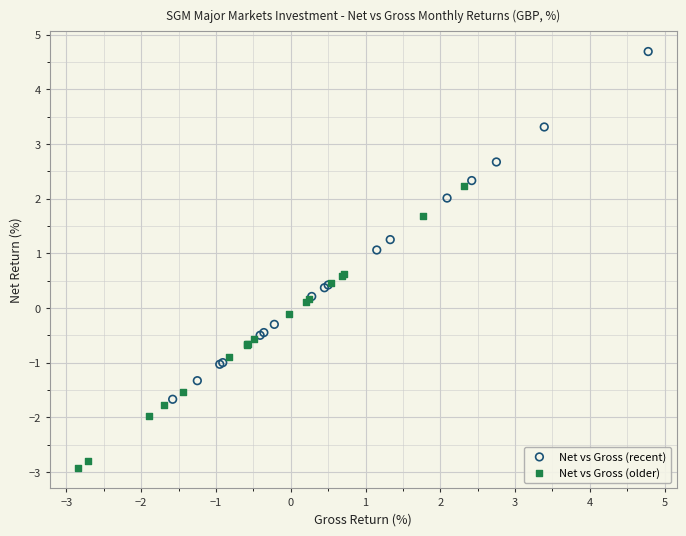

Which series contains the highest Y value?

Net vs Gross (recent)